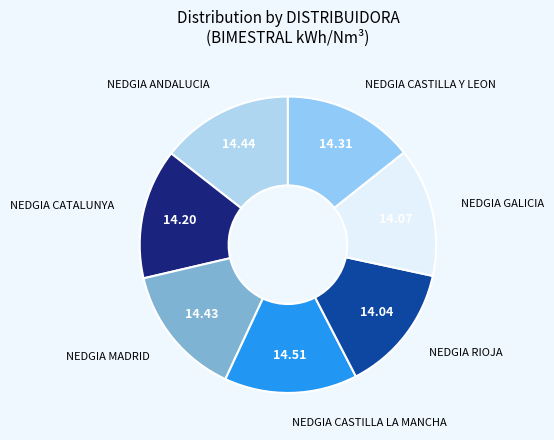

Count the number of slices in the pie.

7